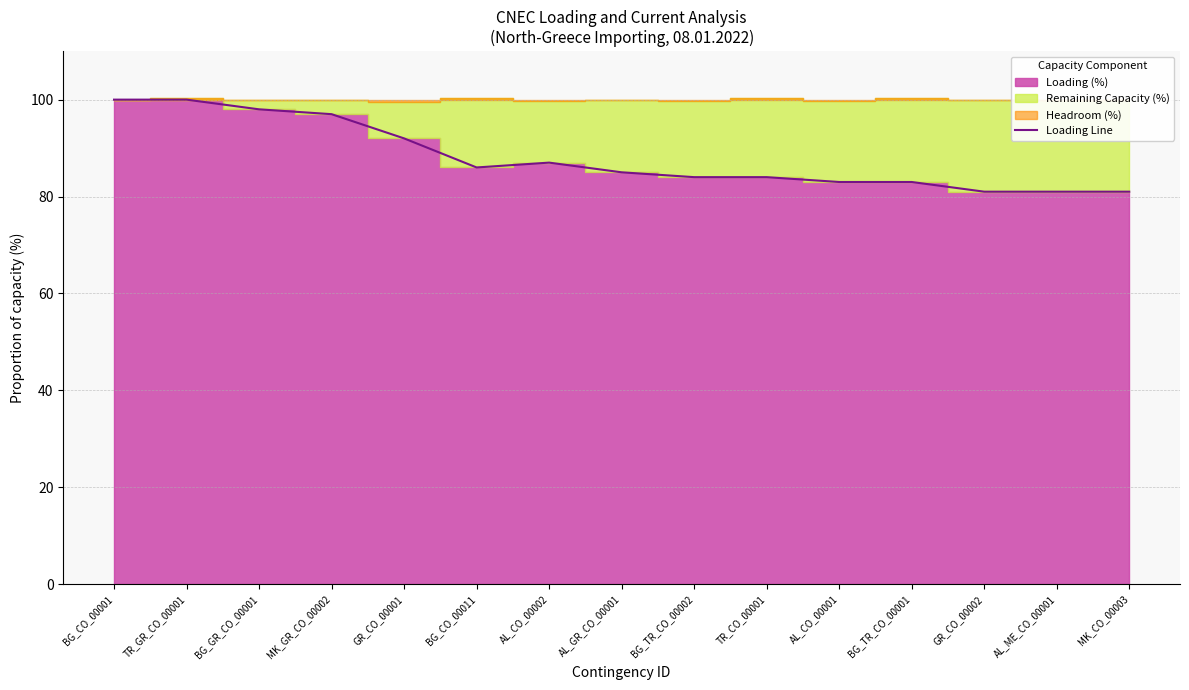

The chart shows a value of 30 at BG_GR_CO_00001. True or false?

False